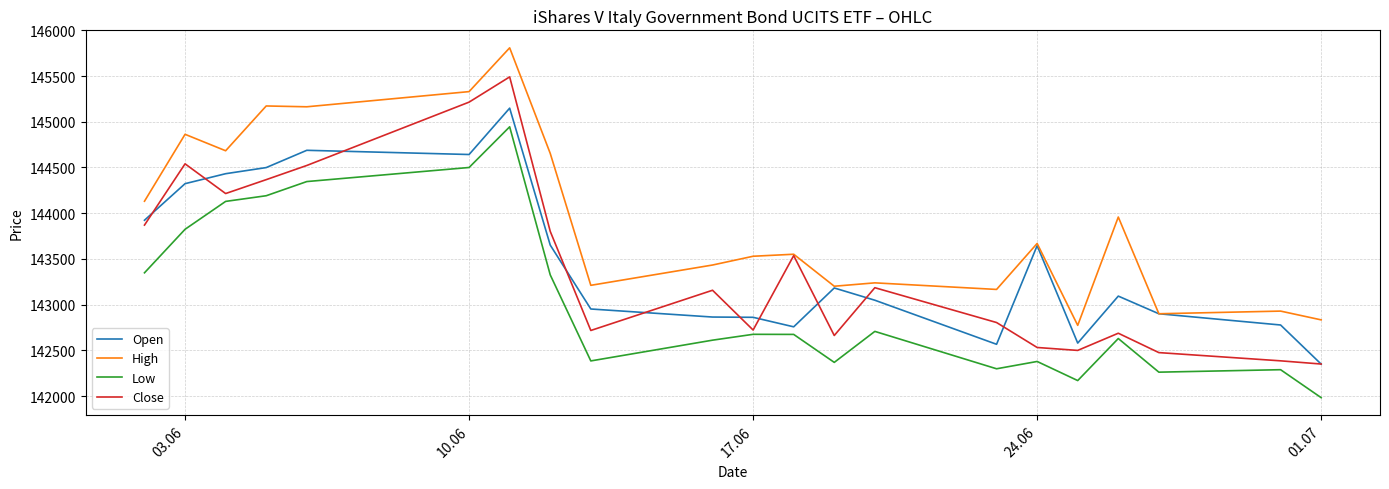

What is the smallest value displayed?

141982